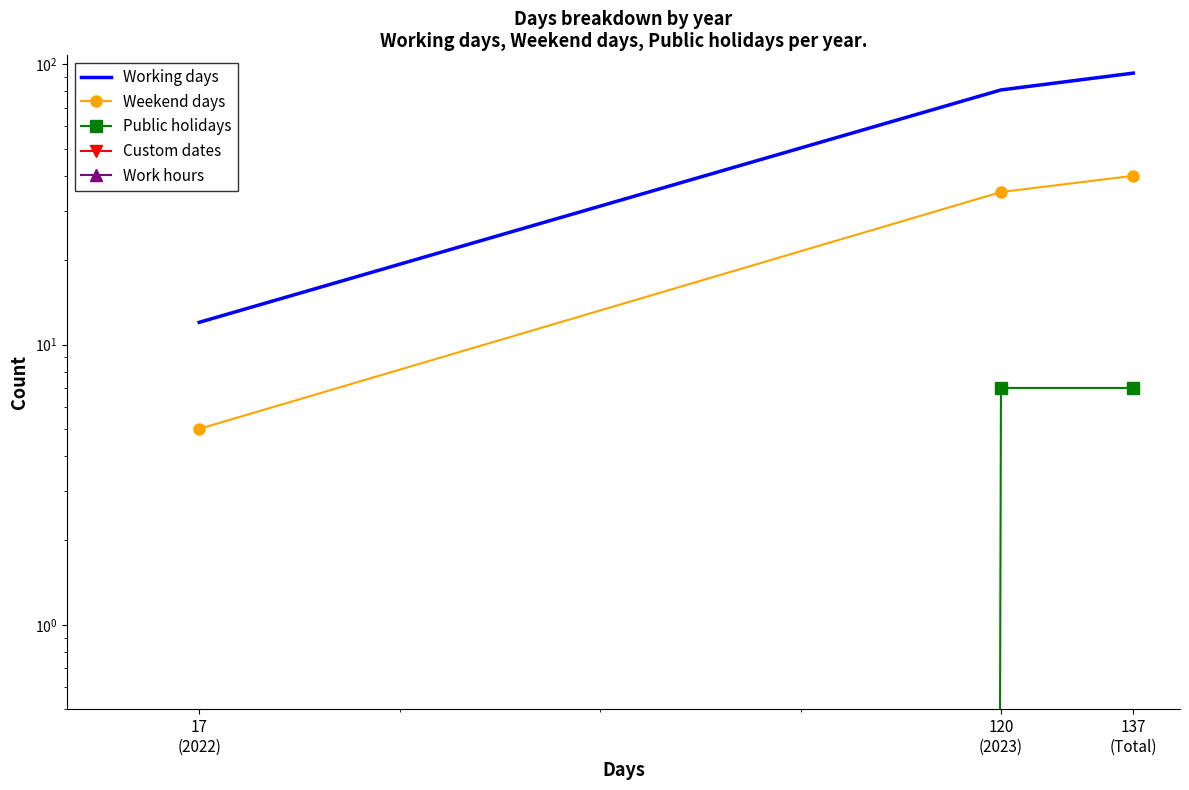

Is the value of Weekend days at 17
(2022) greater than the value of Custom dates at 120
(2023)?

Yes